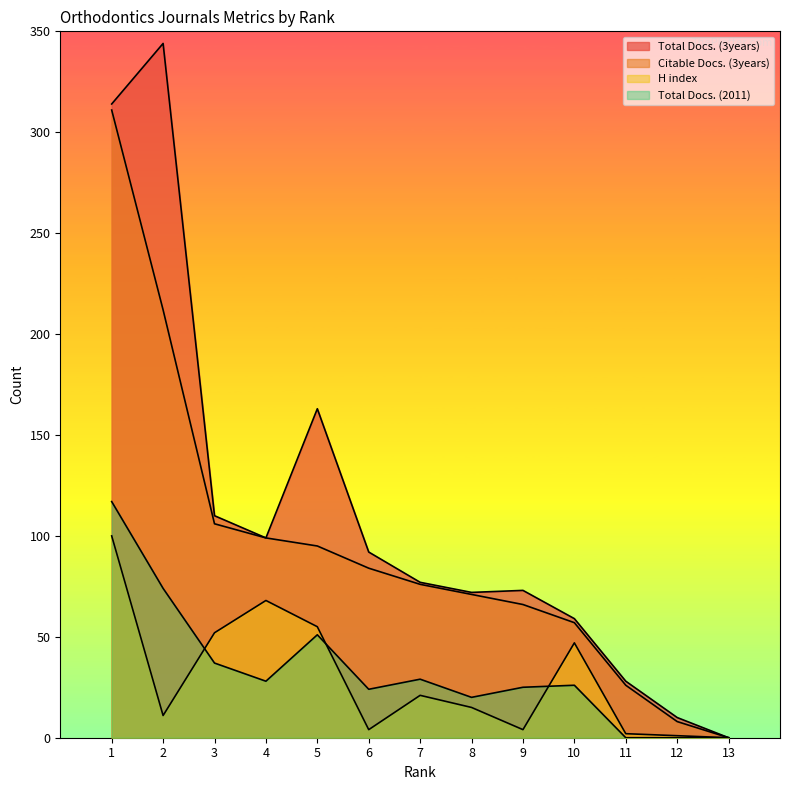

Where is the first local maximum for H index?

4